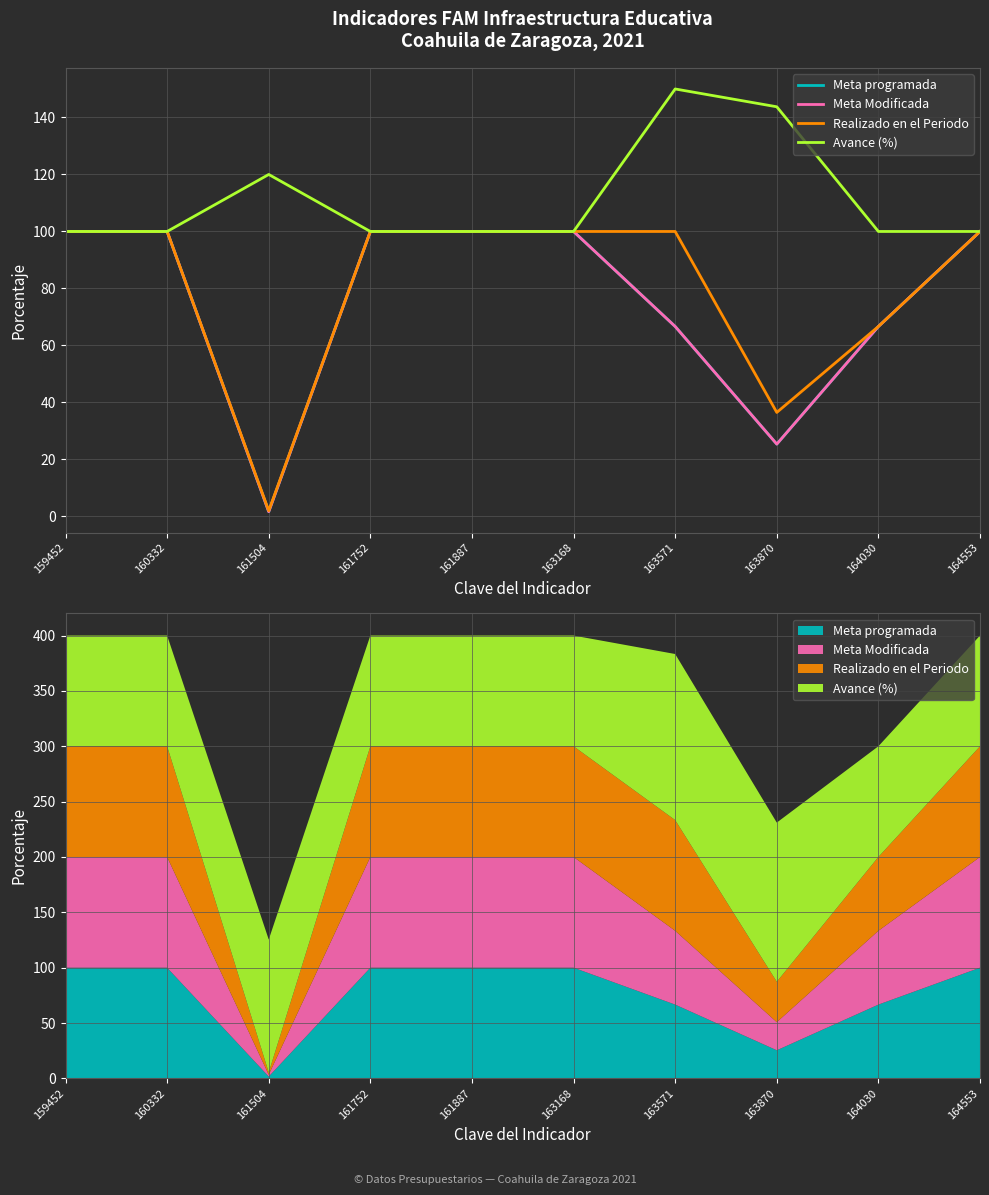

What are all the series names shown in the legend?

Meta programada, Meta Modificada, Realizado en el Periodo, Avance (%)